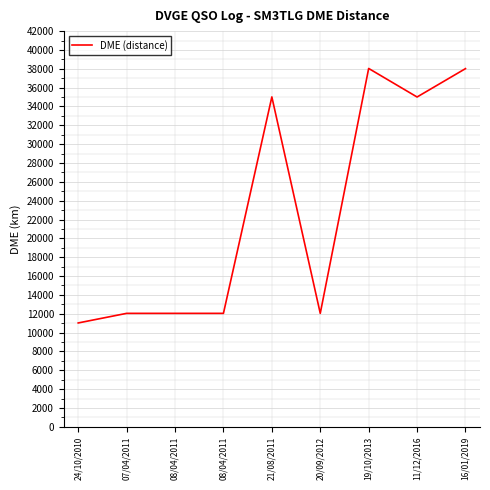

Does the chart have visible grid lines?

Yes